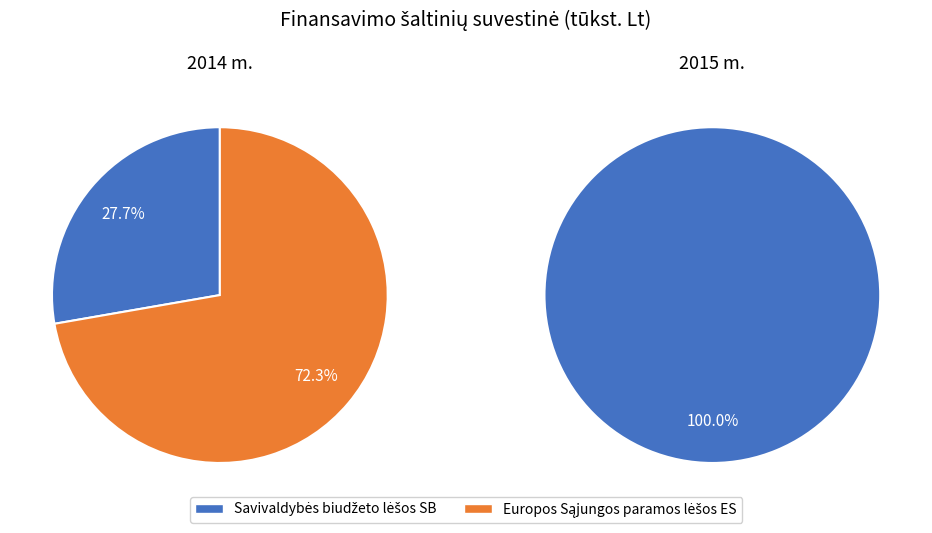

Which slice is the smallest?

Savivaldybės biudžeto lėšos SB